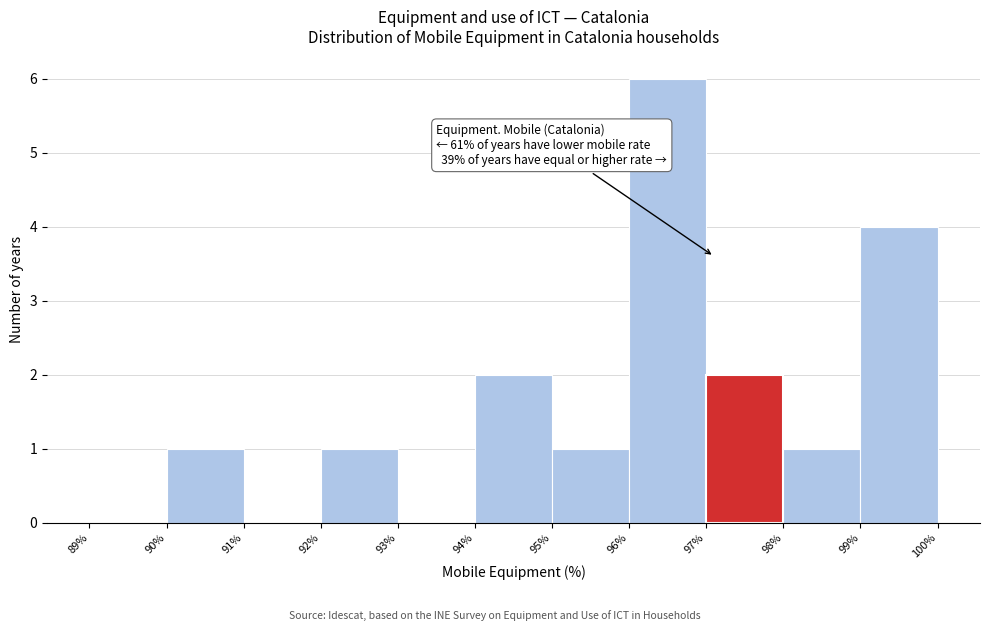

Over which range of the x-axis is the bar tallest?

96% to 97%